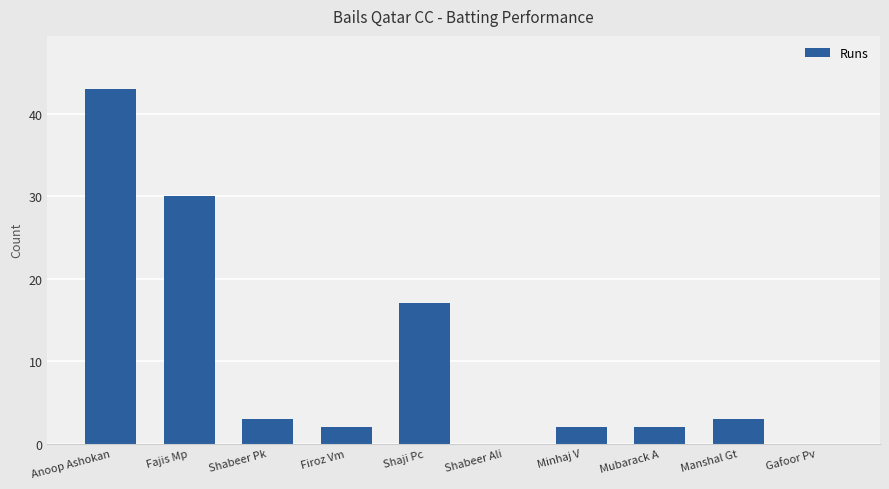

Reading left to right, list all the values displayed in this chart.

43	30	3	2	17	0	2	2	3	0